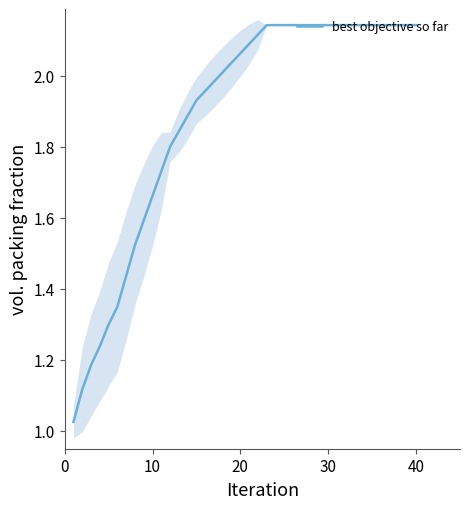

True or false: the data has more than 2 interior local peaks.

False